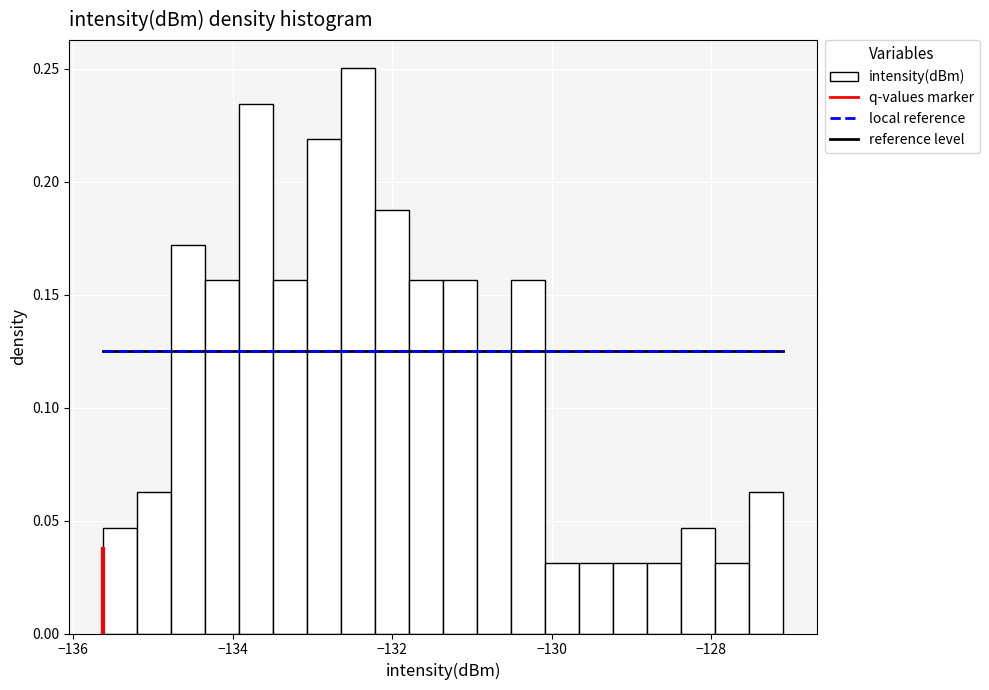

Read against the x-axis, roughly where is the centre of the tallest bar?

-132.4